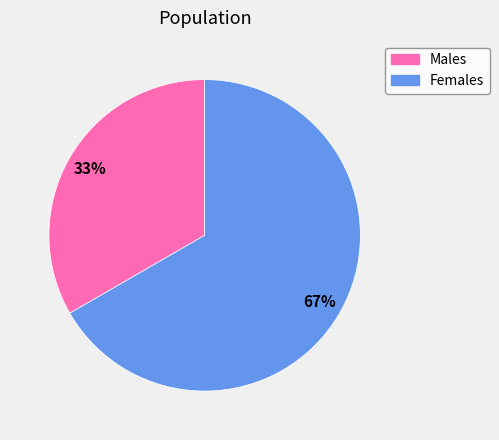

Does any single category account for the majority?

Yes